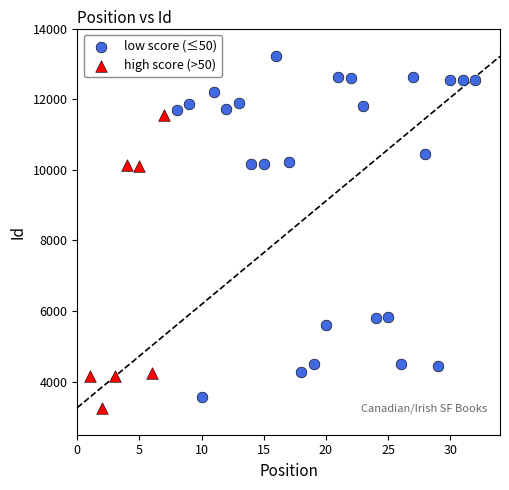

Which series reaches the minimum Y coordinate?

high score (>50)